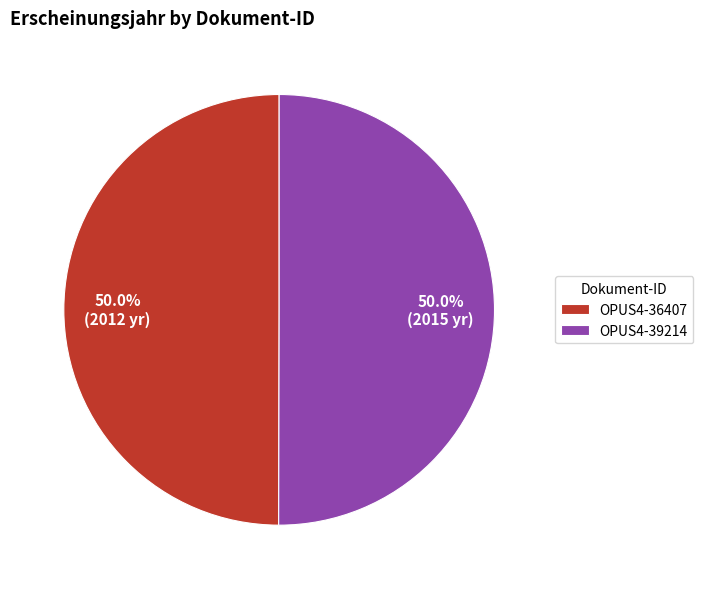

What is the ratio of the value at OPUS4-39214 to the value at OPUS4-36407?

1.0